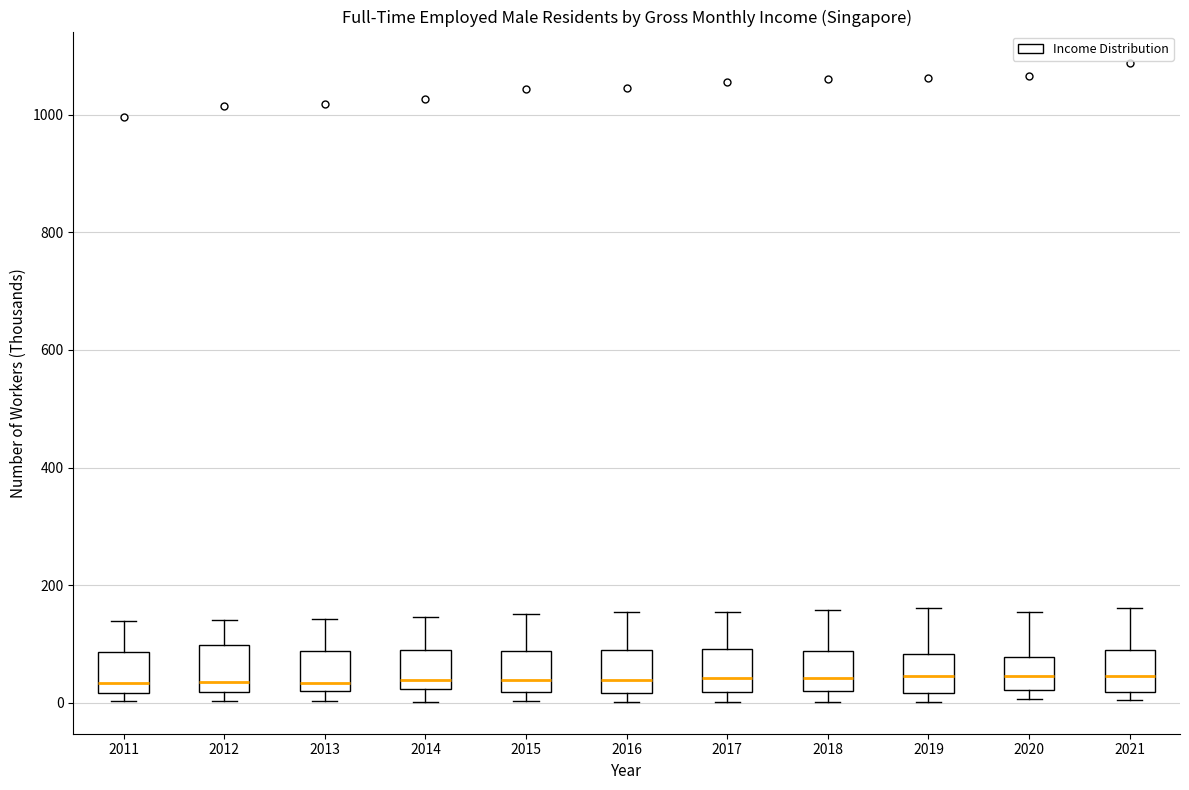

Reading left to right, read every box against the y-axis: the position of its median line, the range the box covers, and the ends of its whiskers. The values are not printed on the chart, so give them approximately, as read against the axis.

2011: median 40, box 20 to 80, whiskers 0 to 140
2012: median 40, box 20 to 100, whiskers 0 to 140
2013: median 40, box 20 to 80, whiskers 0 to 140
2014: median 40, box 20 to 100, whiskers 0 to 140
2015: median 40, box 20 to 80, whiskers 0 to 160
2016: median 40, box 20 to 80, whiskers 0 to 160
2017: median 40, box 20 to 100, whiskers 0 to 160
2018: median 40, box 20 to 80, whiskers 0 to 160
2019: median 40, box 20 to 80, whiskers 0 to 160
2020: median 40, box 20 to 80, whiskers 0 to 160
2021: median 40, box 20 to 100, whiskers 0 to 160